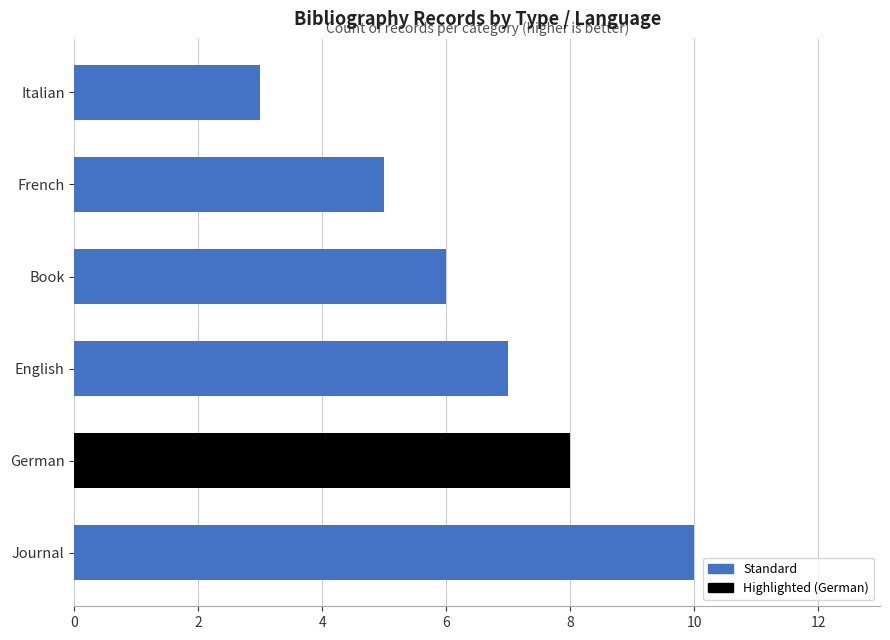

What is the smallest value displayed?

3